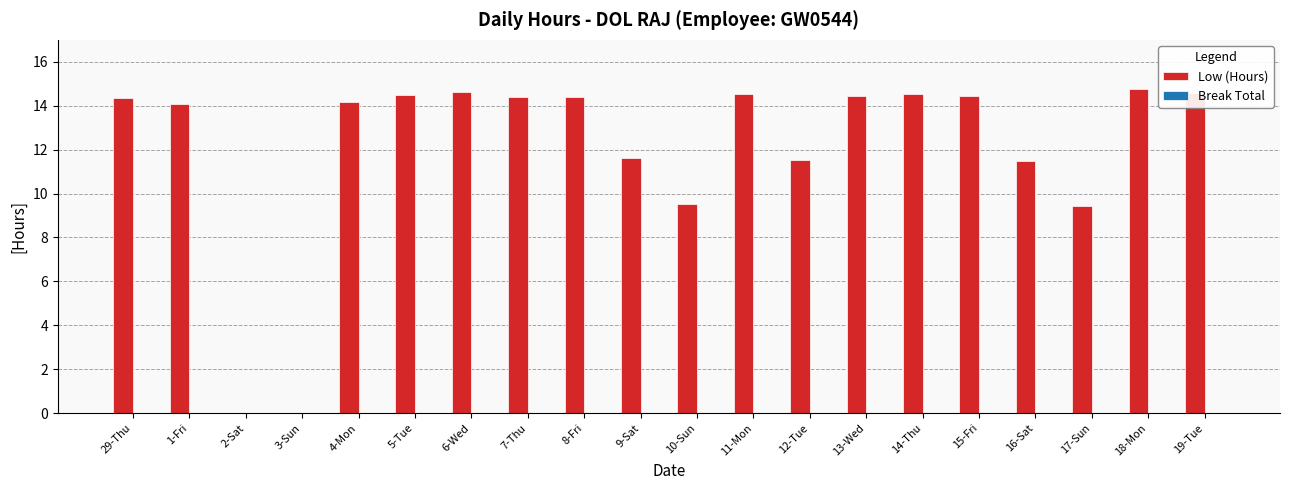

Count the number of categories in the chart.

20